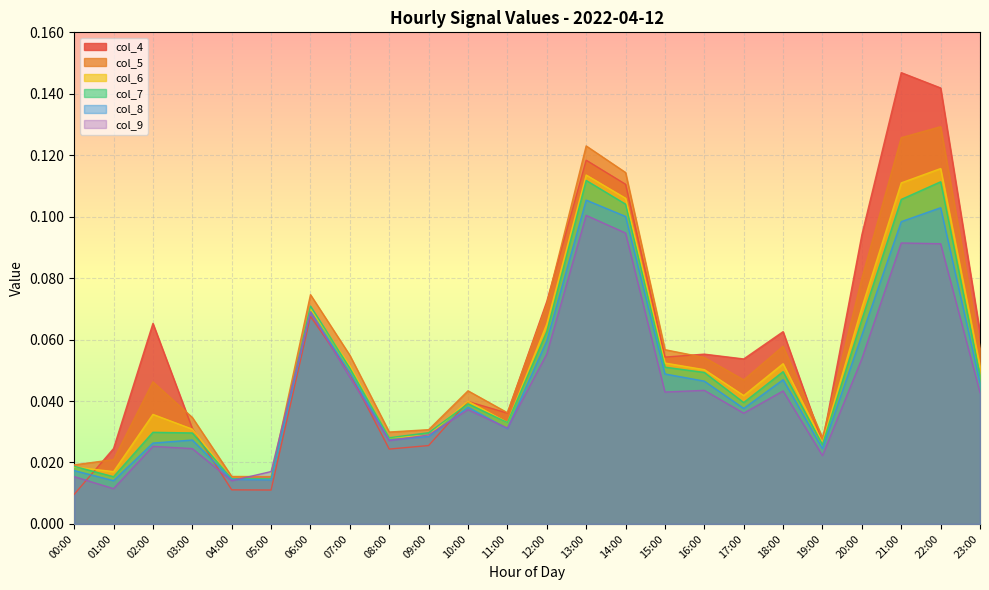

Reading left to right, transcribe all the data shown in this chart.

col_4: 0.0	0.0	0.1	0.0	0.0	0.0	0.1	0.0	0.0	0.0	0.0	0.0	0.1	0.1	0.1	0.1	0.1	0.1	0.1	0.0	0.1	0.1	0.1	0.1
col_5: 0.0	0.0	0.0	0.0	0.0	0.0	0.1	0.1	0.0	0.0	0.0	0.0	0.1	0.1	0.1	0.1	0.1	0.0	0.1	0.0	0.1	0.1	0.1	0.1
col_6: 0.0	0.0	0.0	0.0	0.0	0.0	0.1	0.1	0.0	0.0	0.0	0.0	0.1	0.1	0.1	0.1	0.1	0.0	0.1	0.0	0.1	0.1	0.1	0.1
col_7: 0.0	0.0	0.0	0.0	0.0	0.0	0.1	0.1	0.0	0.0	0.0	0.0	0.1	0.1	0.1	0.1	0.0	0.0	0.0	0.0	0.1	0.1	0.1	0.0
col_8: 0.0	0.0	0.0	0.0	0.0	0.0	0.1	0.0	0.0	0.0	0.0	0.0	0.1	0.1	0.1	0.0	0.0	0.0	0.0	0.0	0.1	0.1	0.1	0.0
col_9: 0.0	0.0	0.0	0.0	0.0	0.0	0.1	0.0	0.0	0.0	0.0	0.0	0.1	0.1	0.1	0.0	0.0	0.0	0.0	0.0	0.1	0.1	0.1	0.0